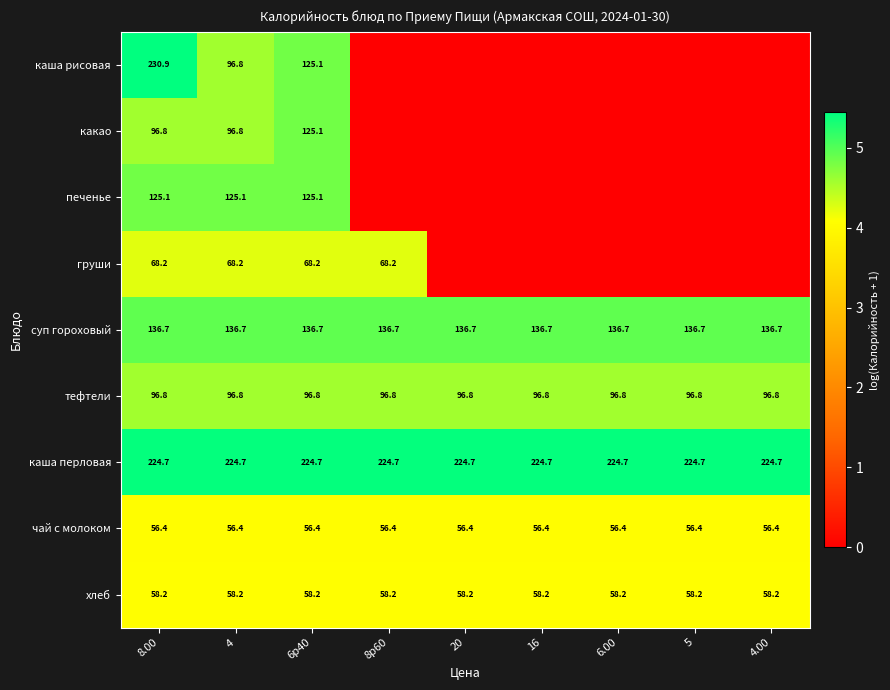

At which category is the sum across all series the highest?

8.00